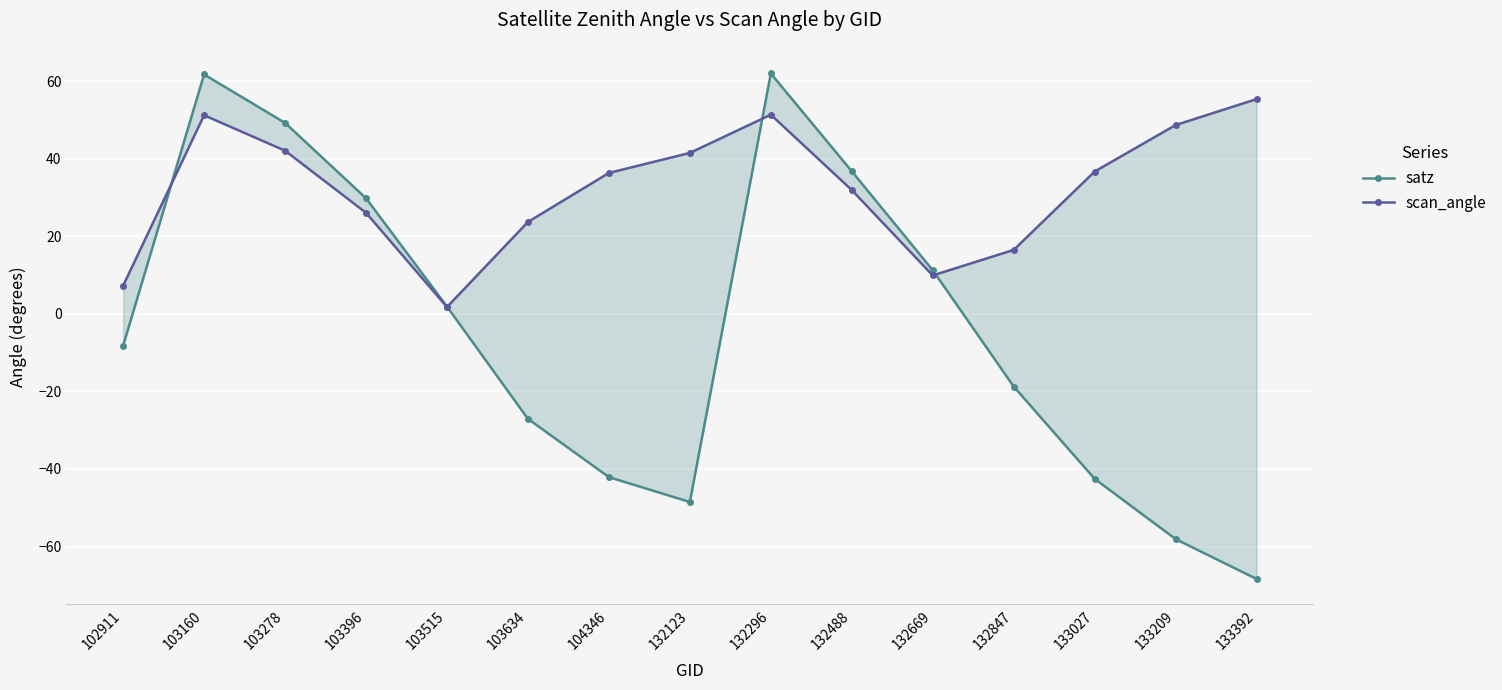

At which category does scan_angle reach its first local valley?

103515